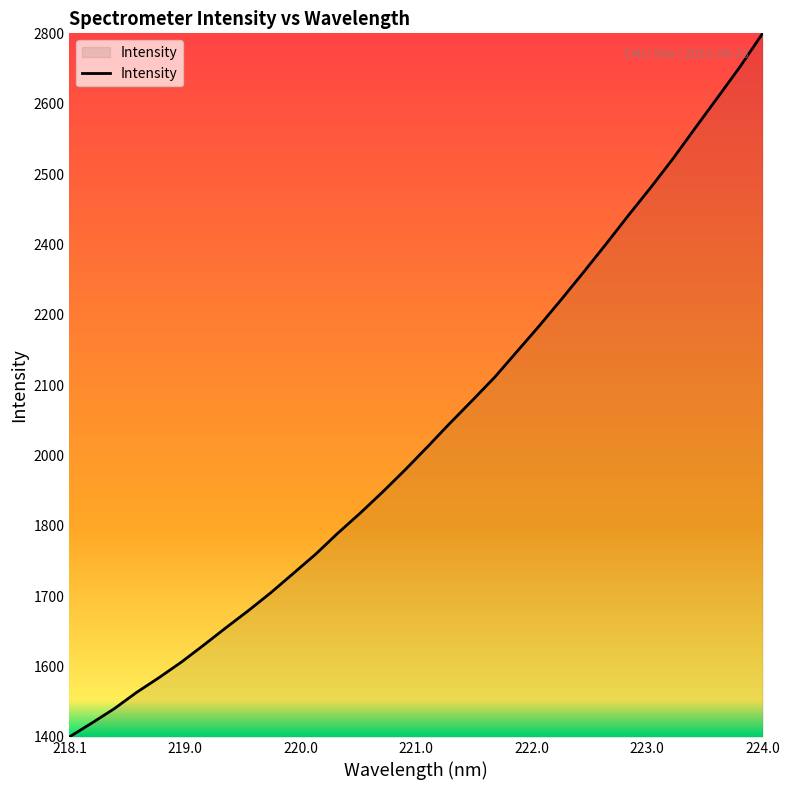

What is the average value?

2013.5